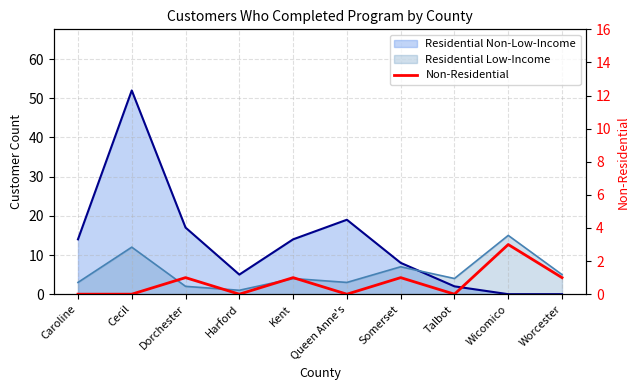

What is the difference between the maximum and minimum values?

3